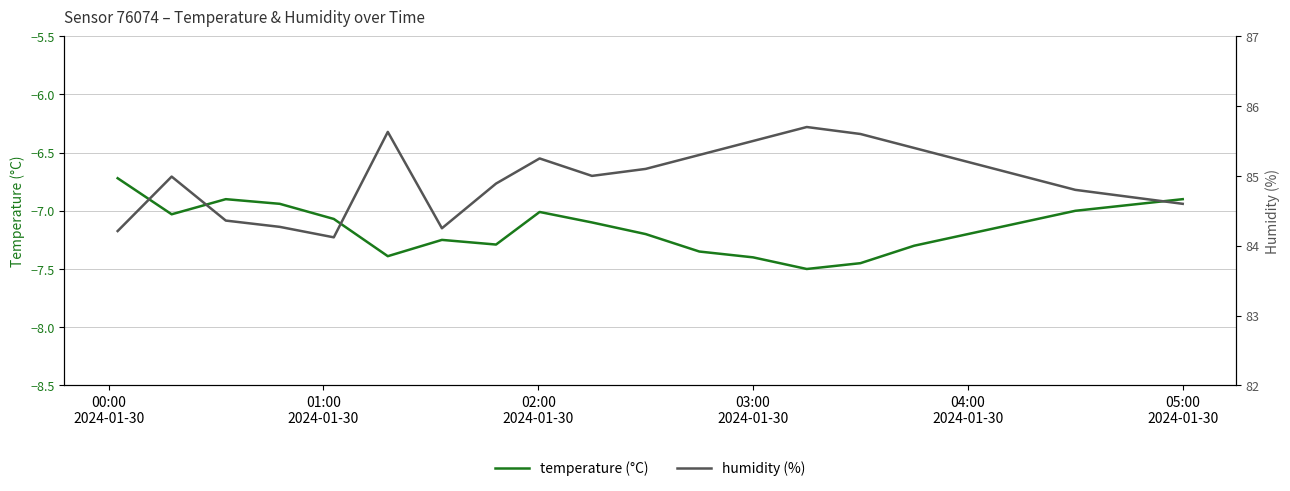

Does the chart have visible grid lines?

Yes